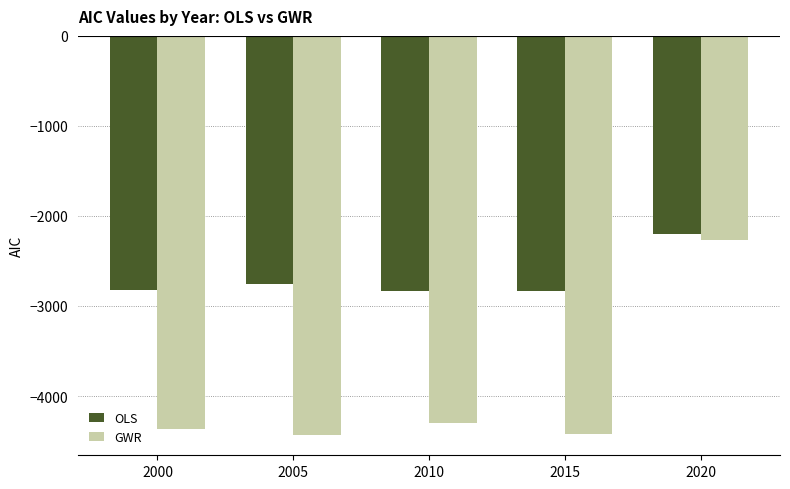

Are the bars horizontal?

No